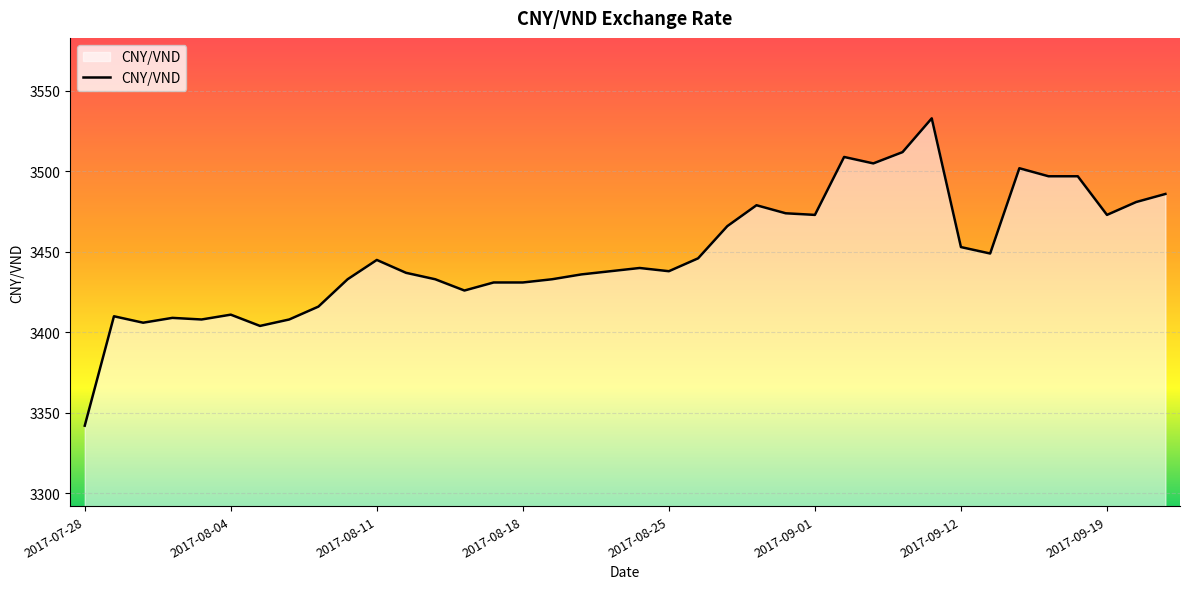

What is the difference between the maximum and minimum values?

191